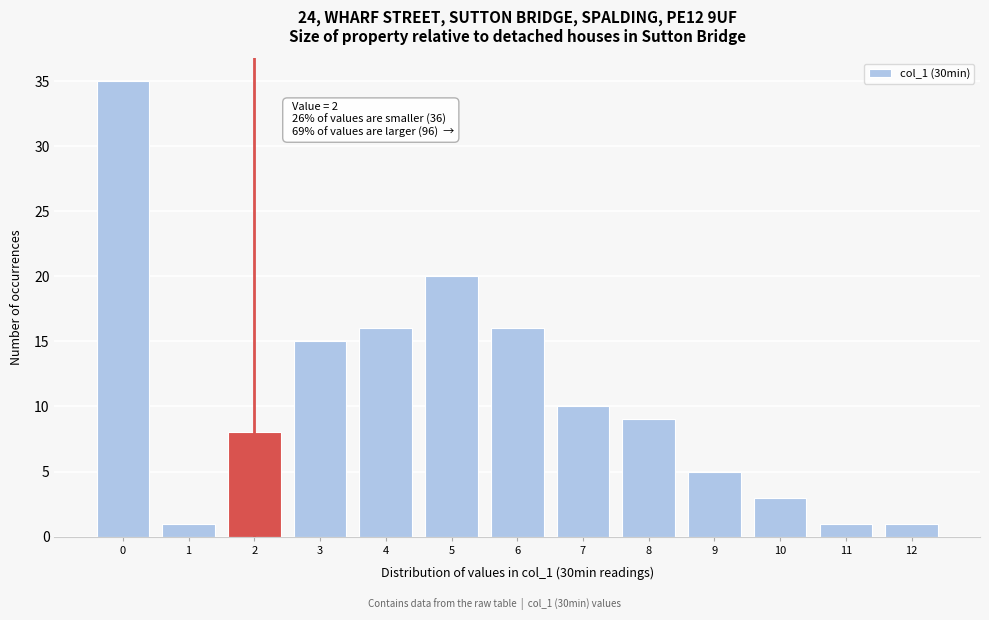

Reading left to right, extract all data points from this chart.

35	1	8	15	16	20	16	10	9	5	3	1	1